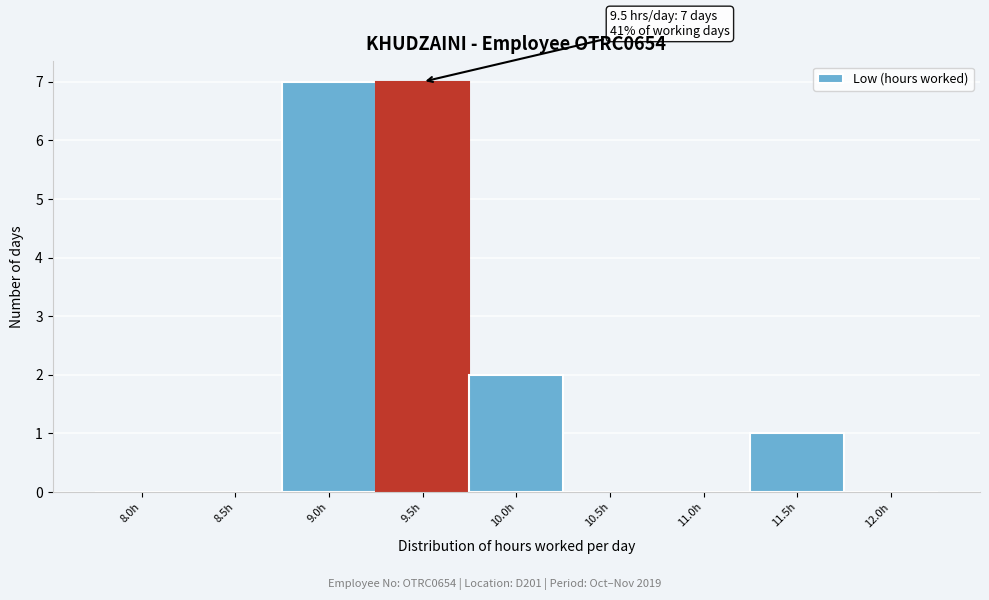

Reading left to right, extract all data points from this chart.

8.0h=0	8.5h=0	9.0h=7	9.5h=7	10.0h=2	10.5h=0	11.0h=0	11.5h=1	12.0h=0